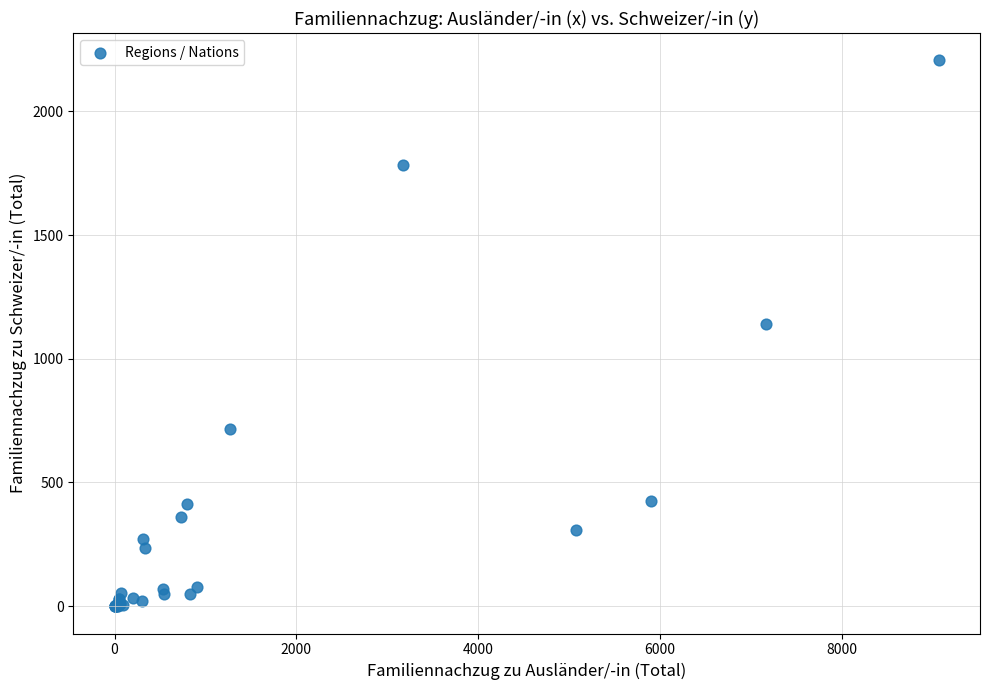

What Y value in the scatter plot is closest to 1103?

1141